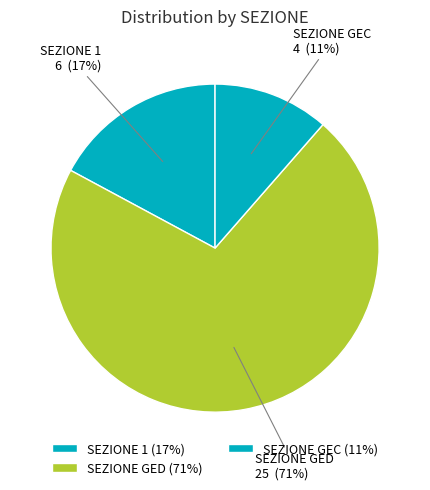

Is the sum of SEZIONE GED and SEZIONE 1 greater than half?

Yes